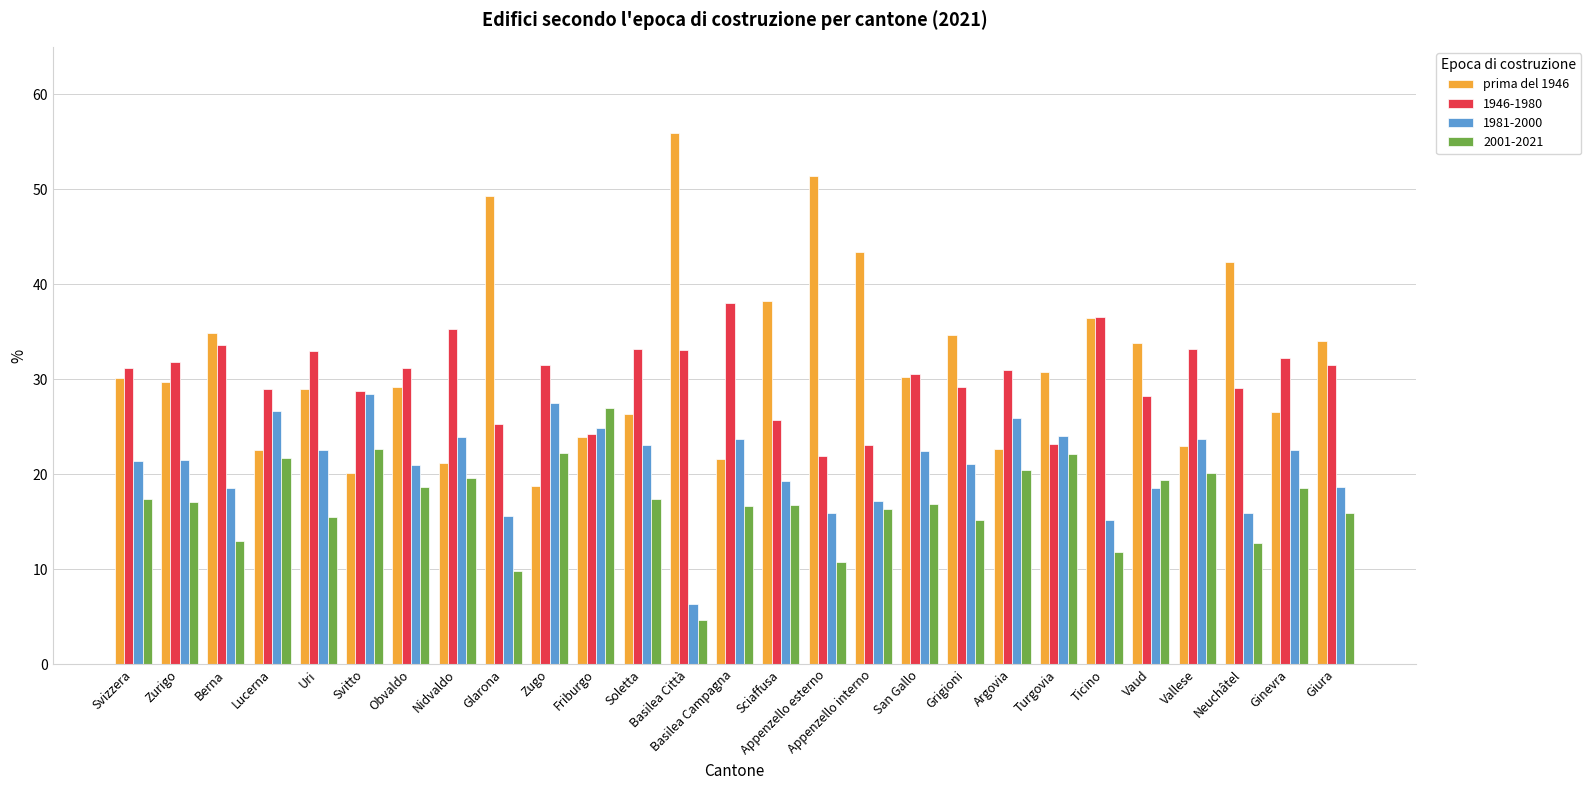

The 1946-1980 series shows 28.2 at Vaud. True or false?

True